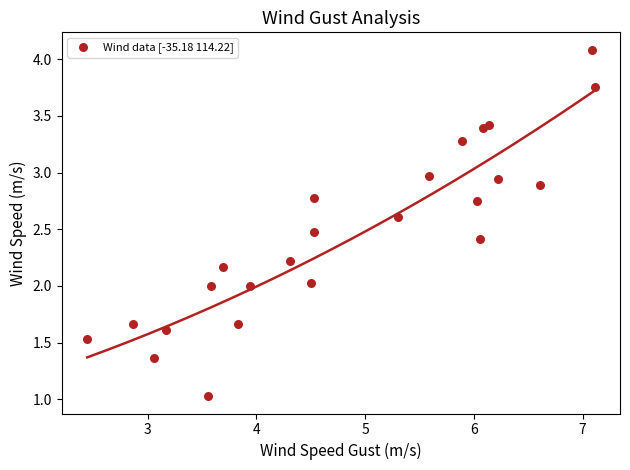

What is the range of Y values (max minus min)?

3.1